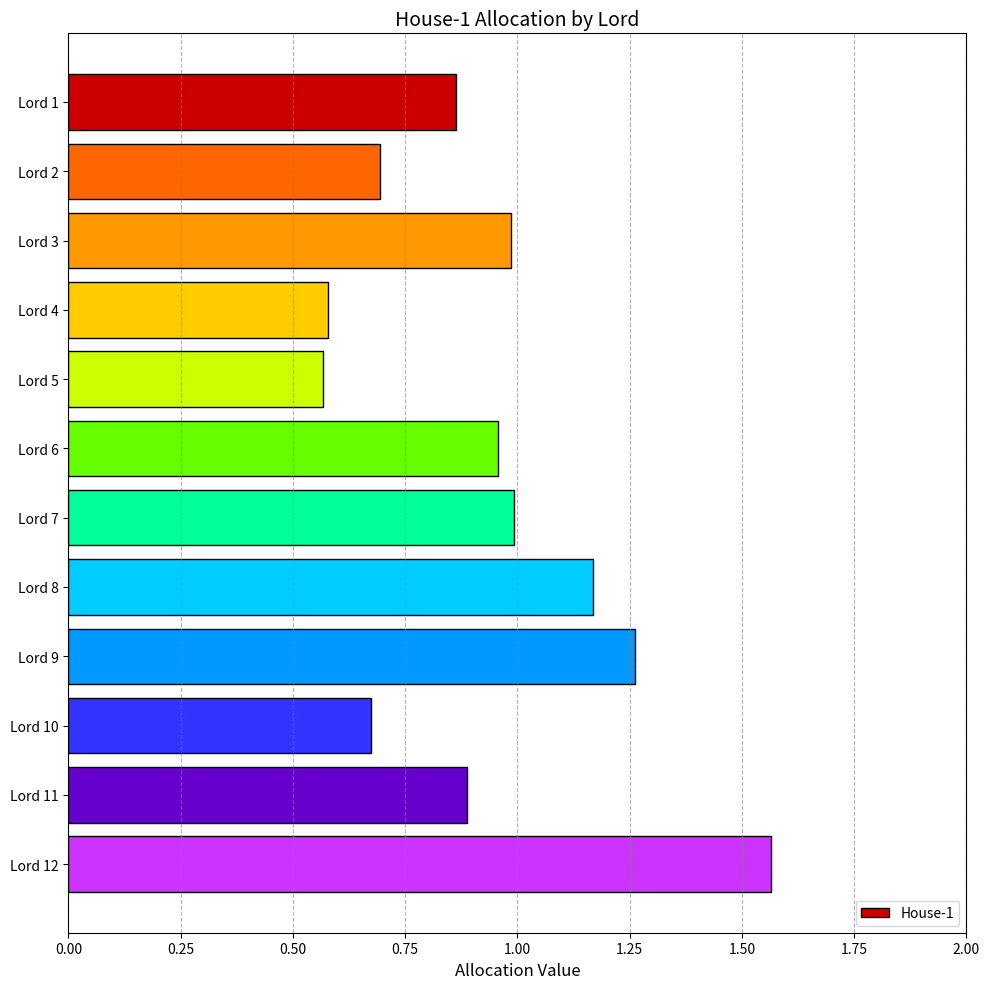

What is the difference between the values at Lord 6 and Lord 4?

0.4